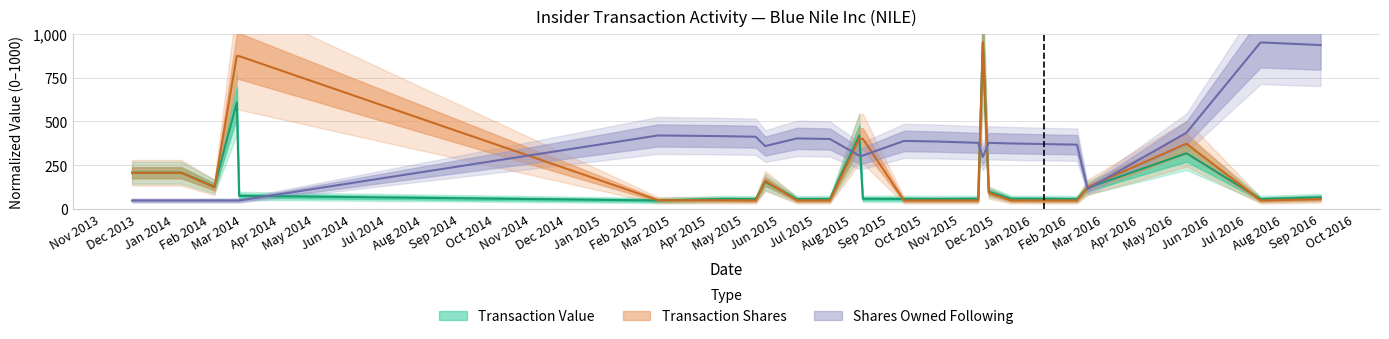

How many intersections are there between transactionShares and transactionValue?

8